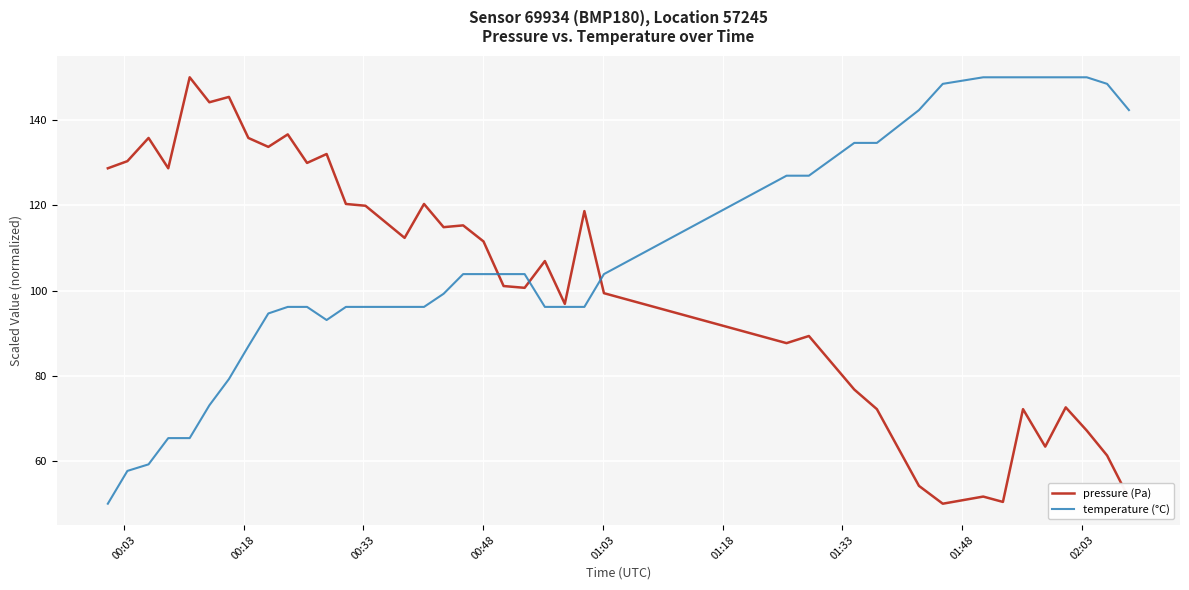

Does the chart have visible grid lines?

Yes